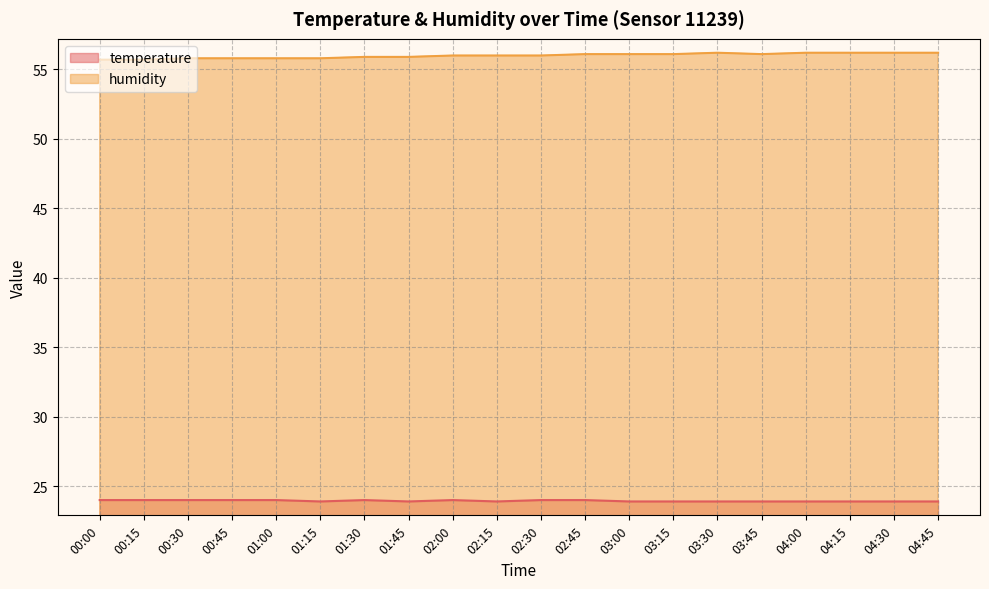

What is the maximum value shown in the chart?

56.2